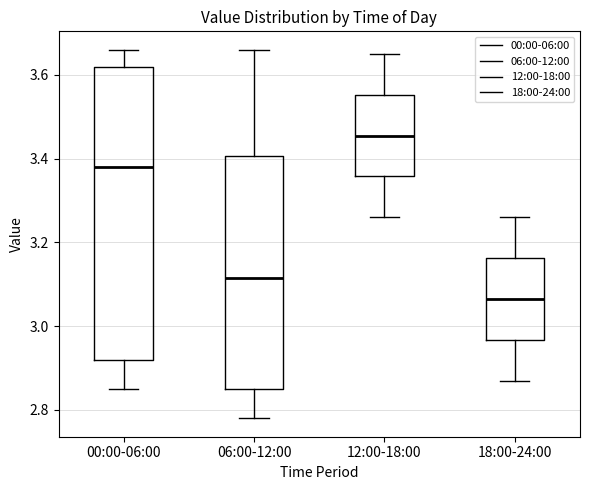

Which box's median line is the highest?

12:00-18:00